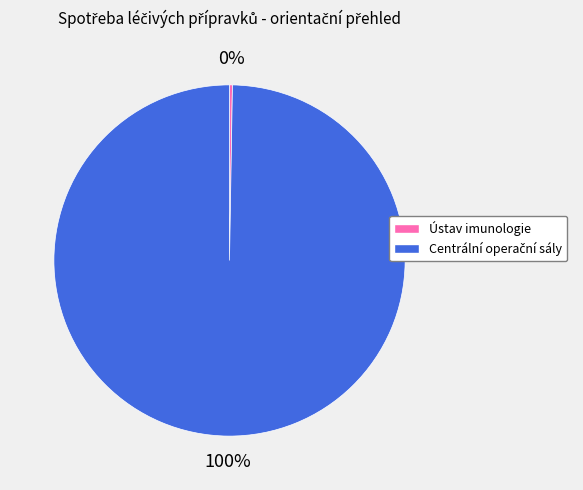

To the nearest percent, what is the average slice percentage?

50%